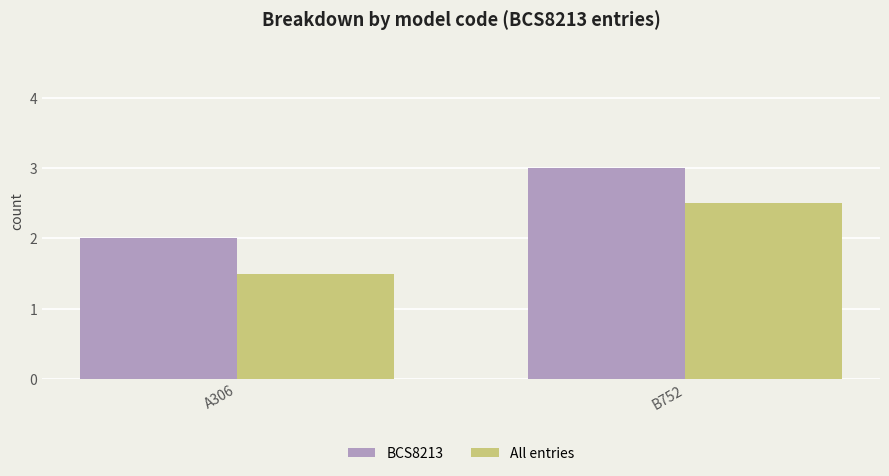

Which category has the lowest value in the BCS8213 series?

A306